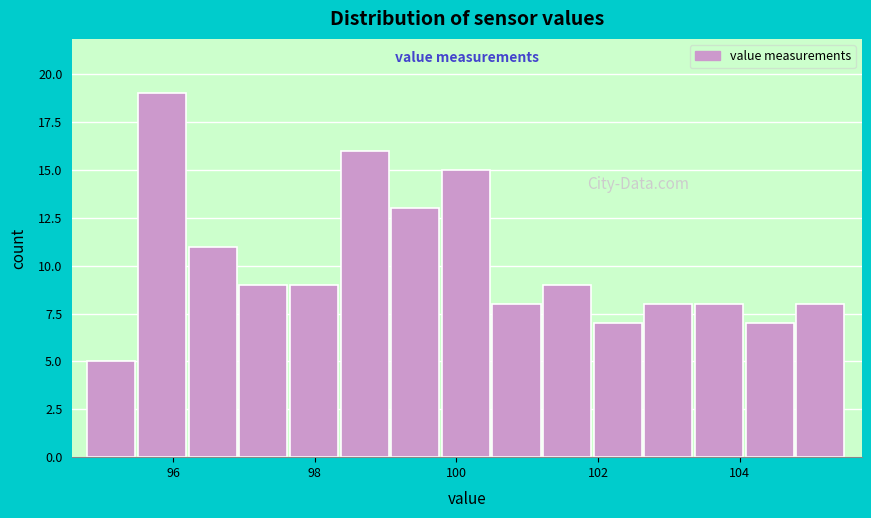

Read against the x-axis, roughly where is the centre of the tallest bar?

95.8